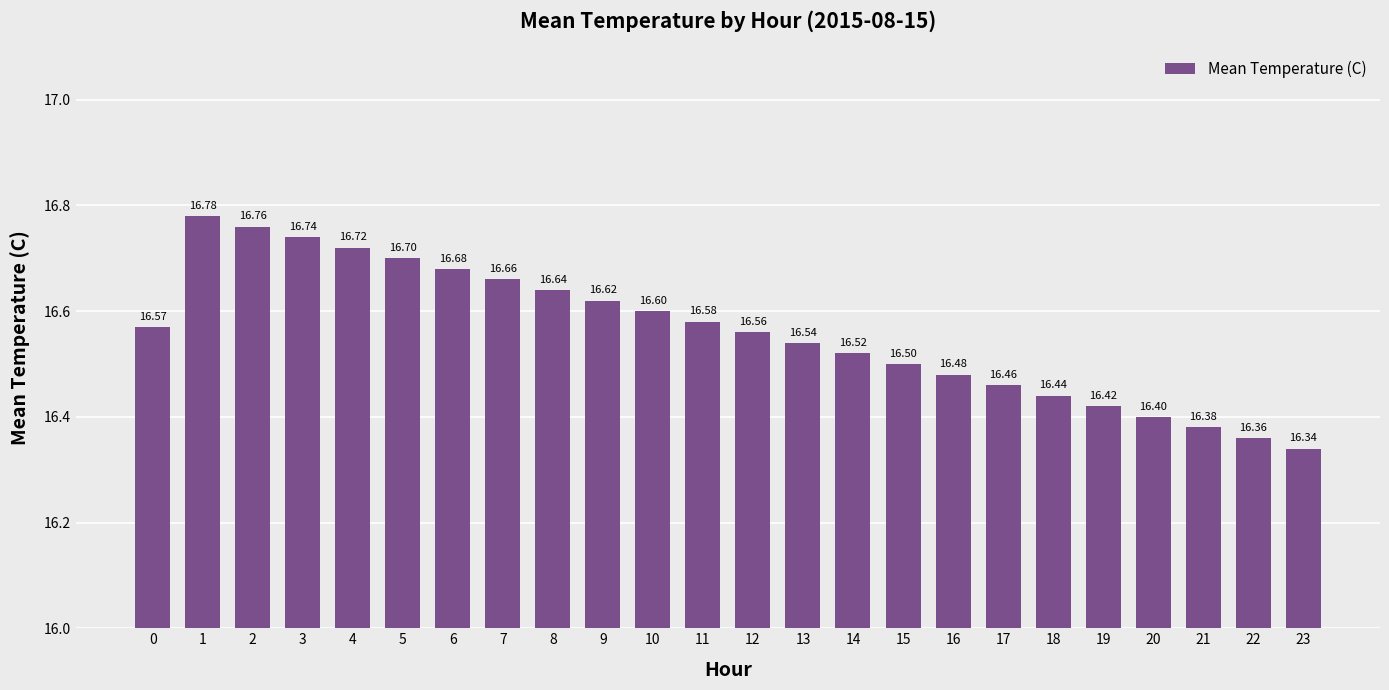

List the labels in order of value, smallest first.

23, 22, 21, 20, 19, 18, 17, 16, 15, 14, 13, 12, 0, 11, 10, 9, 8, 7, 6, 5, 4, 3, 2, 1